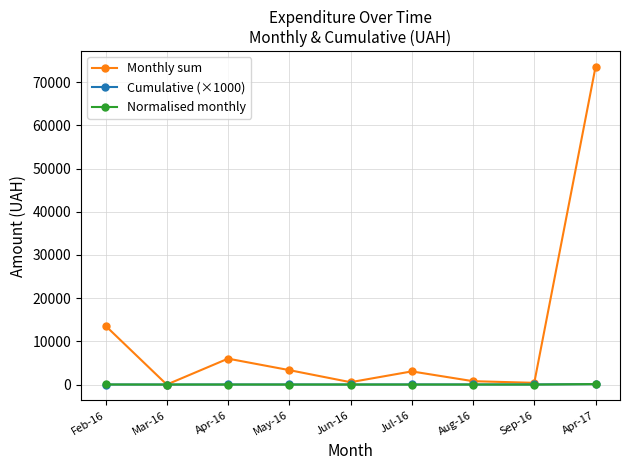

What is the label of the 9th point from the right?

Feb-16